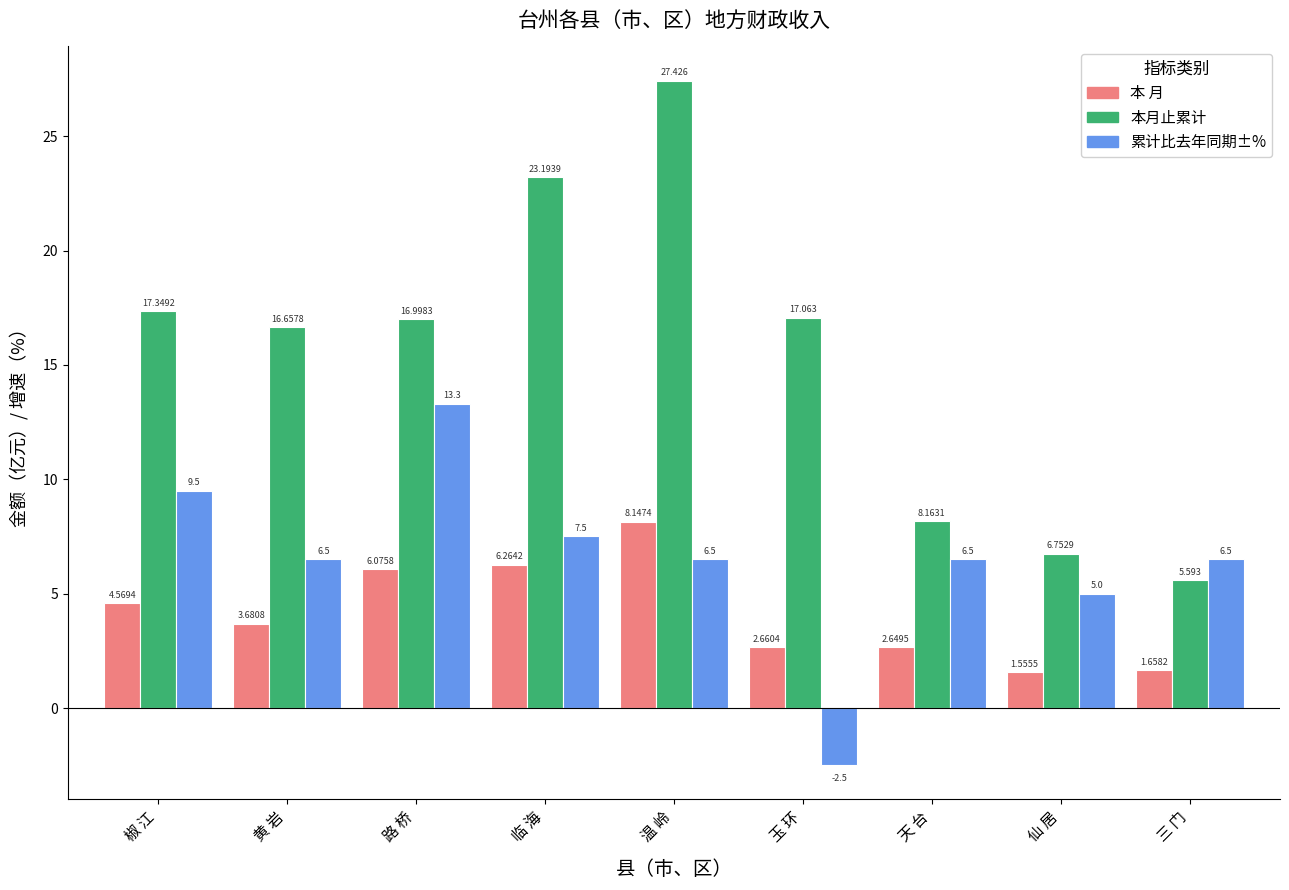

Which category has the lowest value in the 累计比去年同期±% series?

玉 环